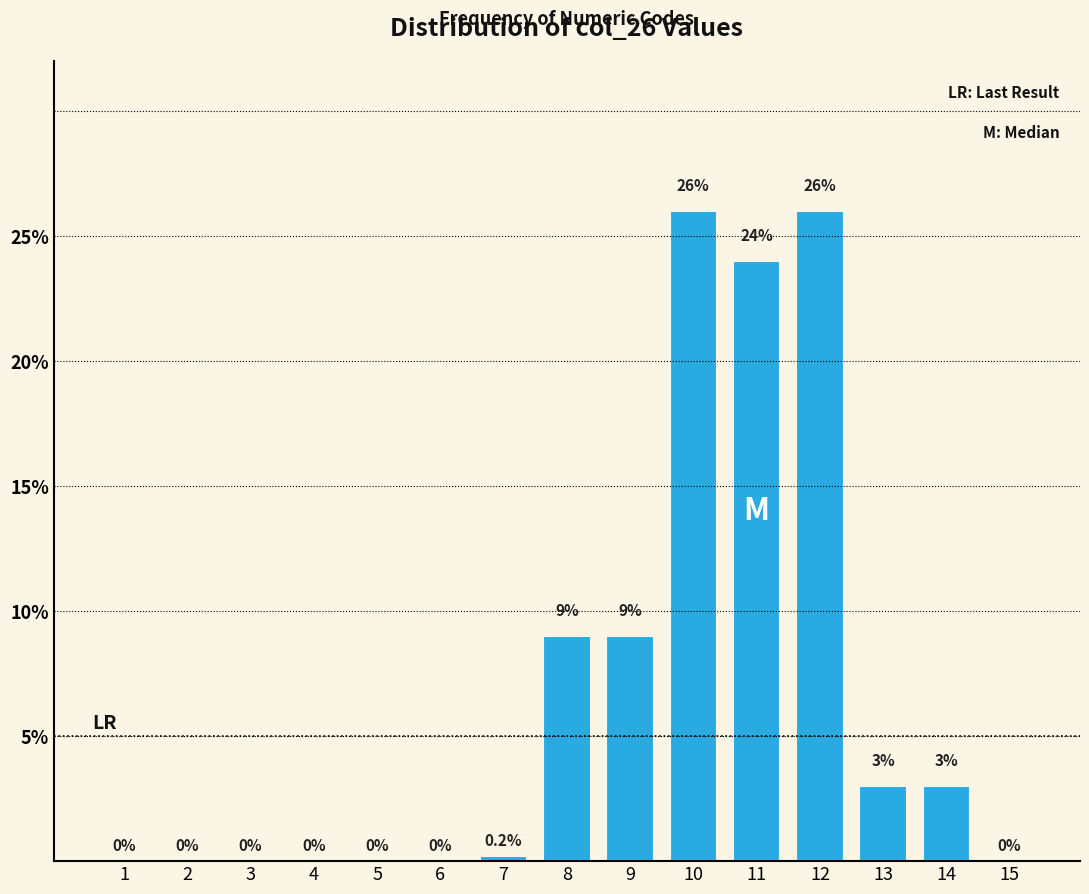

Reading right to left, extract all data points from this chart.

15=0.0	14=3.0	13=3.0	12=26.0	11=24.0	10=26.0	9=9.0	8=9.0	7=0.2	6=0.0	5=0.0	4=0.0	3=0.0	2=0.0	1=0.0